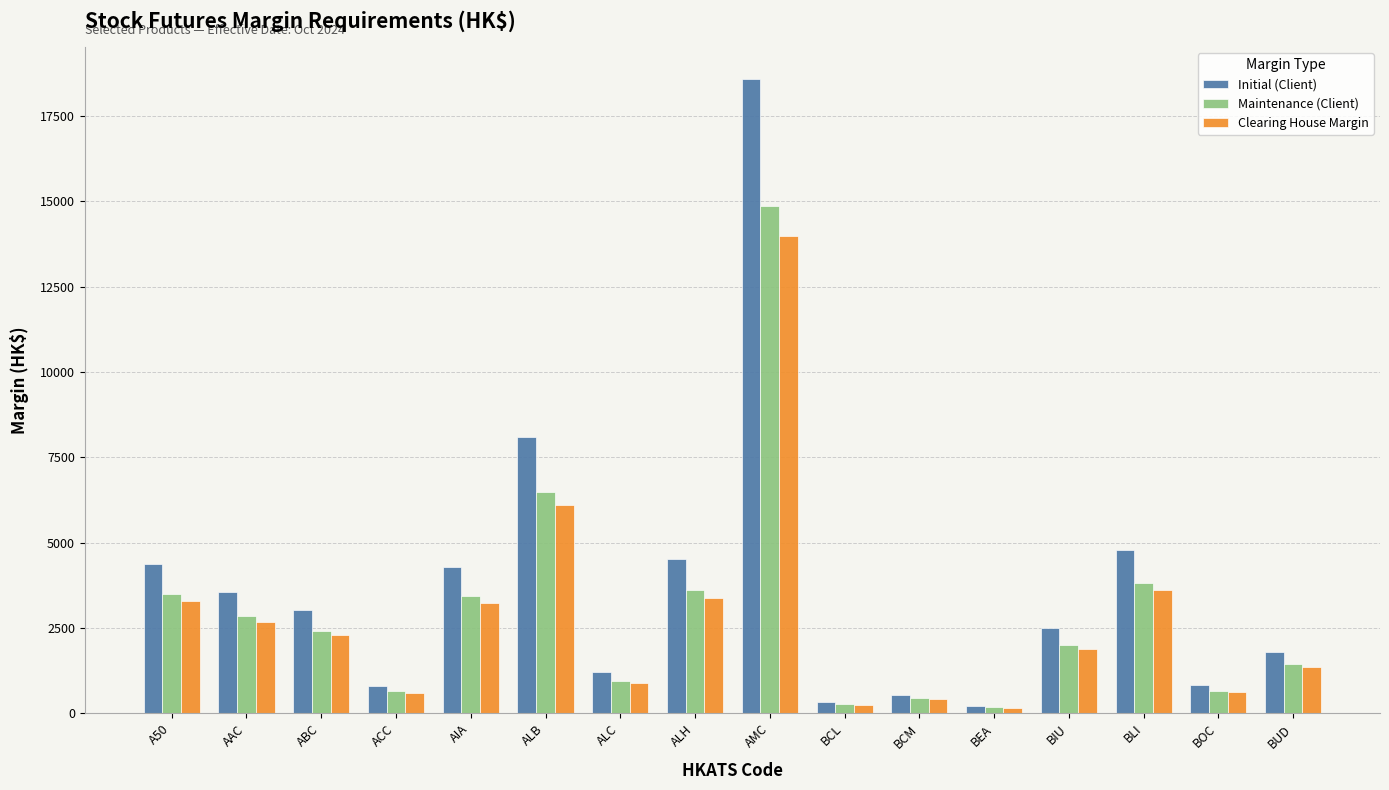

What is the average value of the Clearing House Margin series?

2794